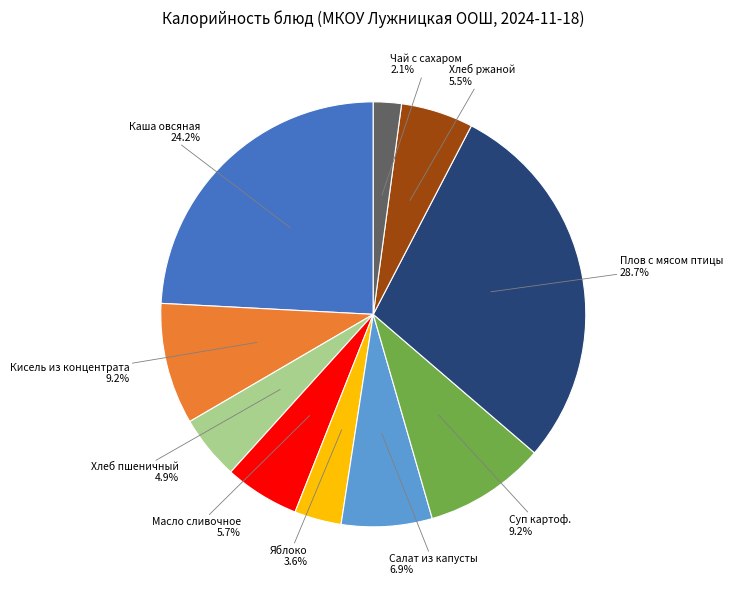

The Хлеб ржаной slice represents 1% of the pie. True or false?

False